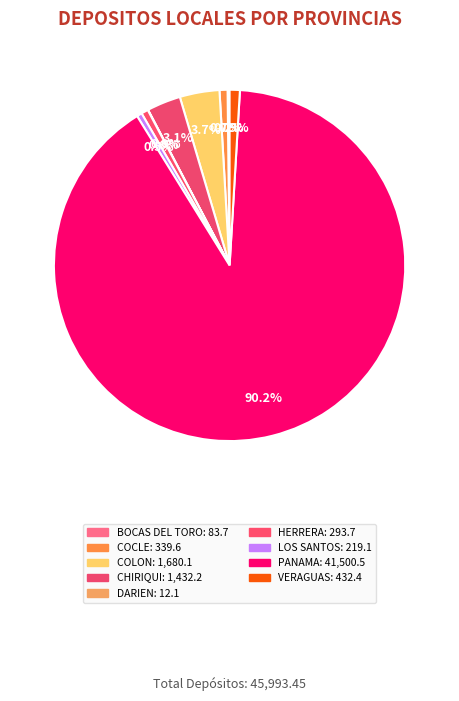

True or false: PANAMA accounts for 97% of the total.

False